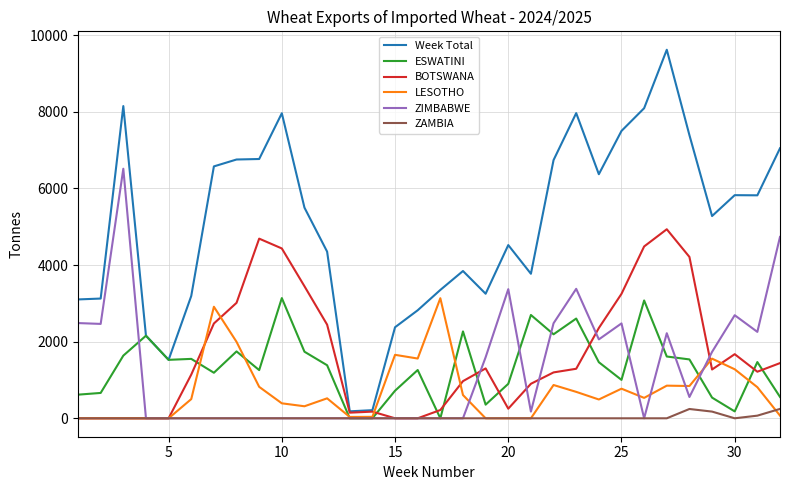

What is the maximum value for Week Total?

9621